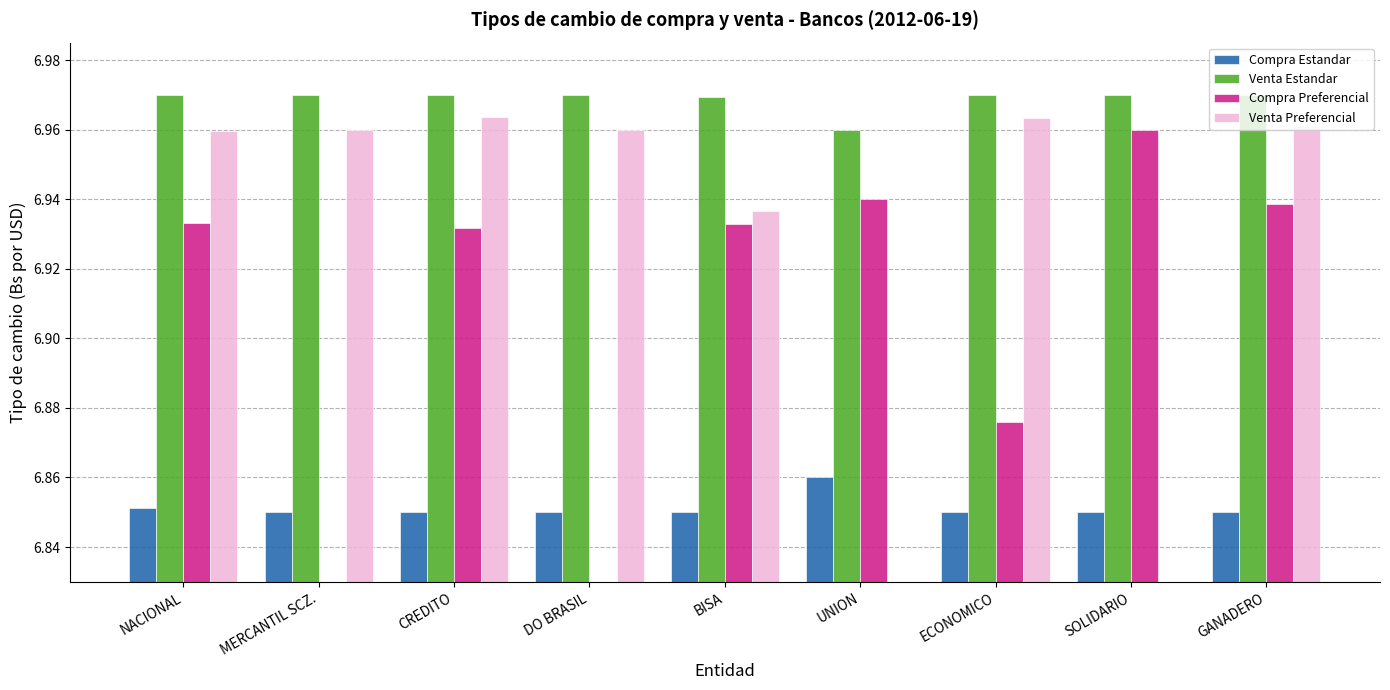

What is the highest value of the Compra Estandar series?

6.9